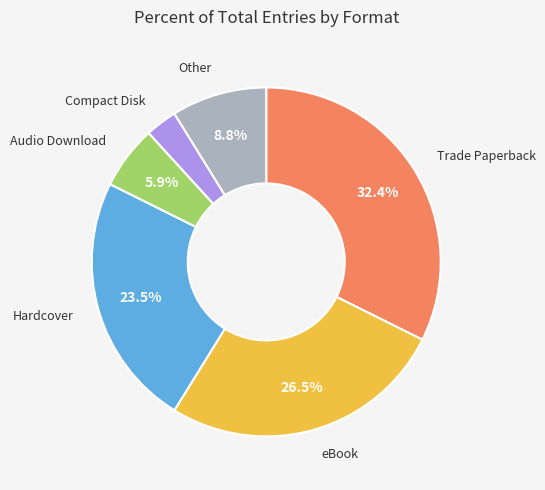

Is there a majority slice in this chart?

No